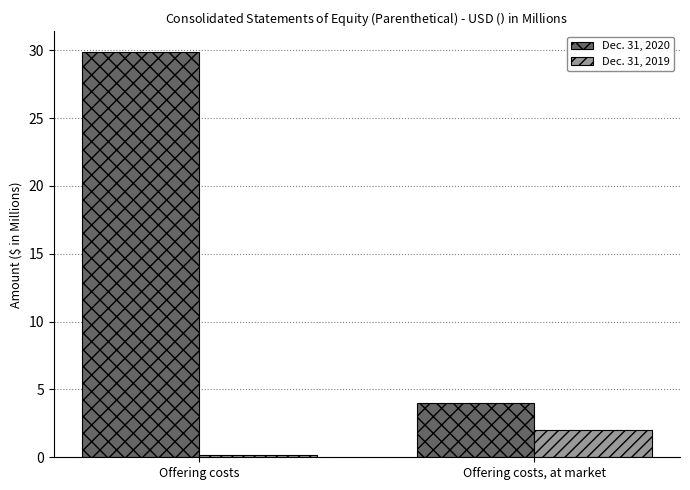

What is the label of the 1st bar from the left?

Offering costs